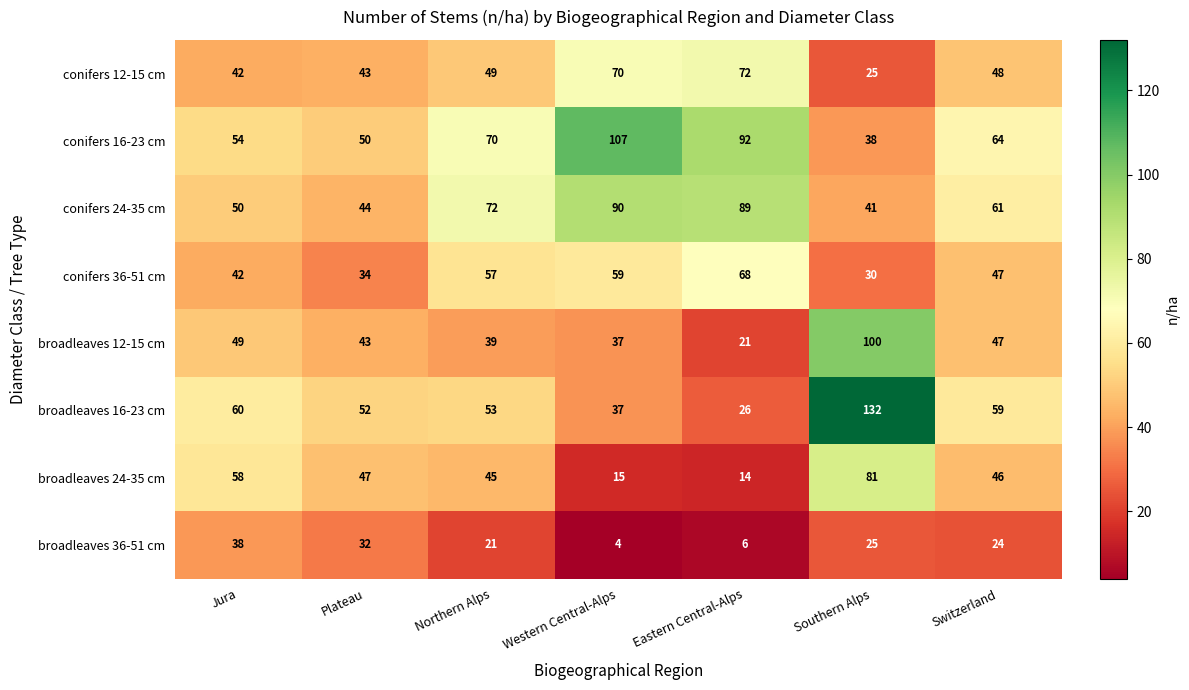

The value of broadleaves 36-51 cm at Western Central-Alps is 4. True or false?

True